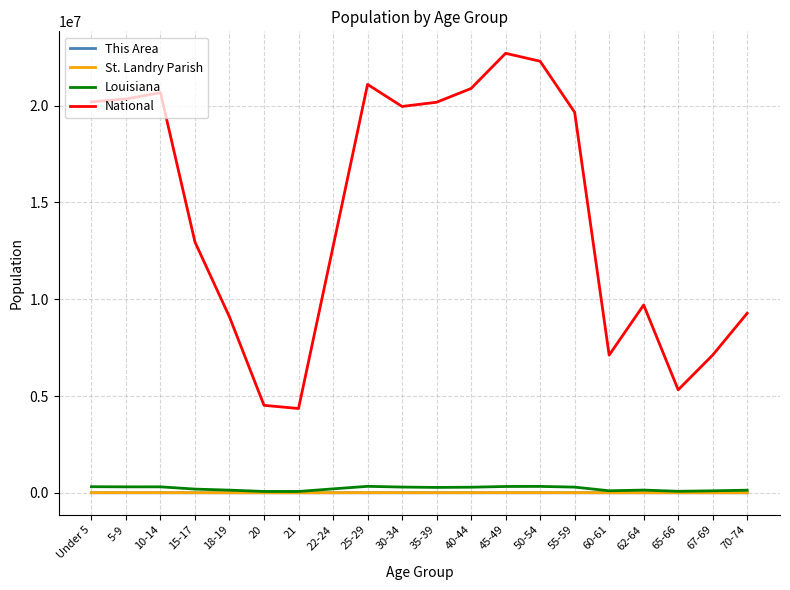

At how many categories does at least one series exceed 17320941?

10